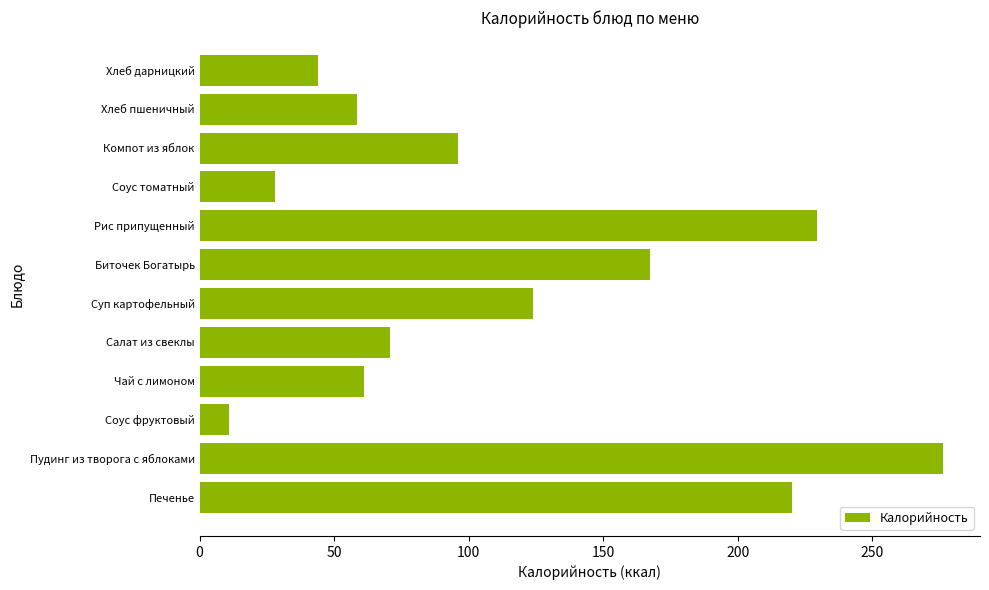

List the labels in order of value, largest first.

Пудинг из творога с яблоками, Рис припущенный, Печенье, Биточек Богатырь, Суп картофельный, Компот из яблок, Салат из свеклы, Чай с лимоном, Хлеб пшеничный, Хлеб дарницкий, Соус томатный, Соус фруктовый